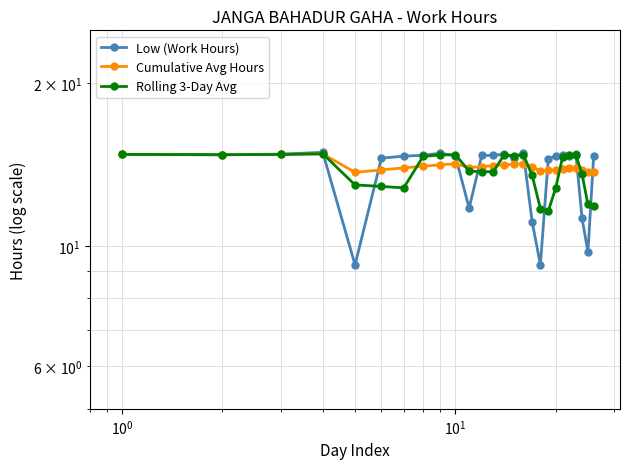

What is the smallest value displayed?

9.2